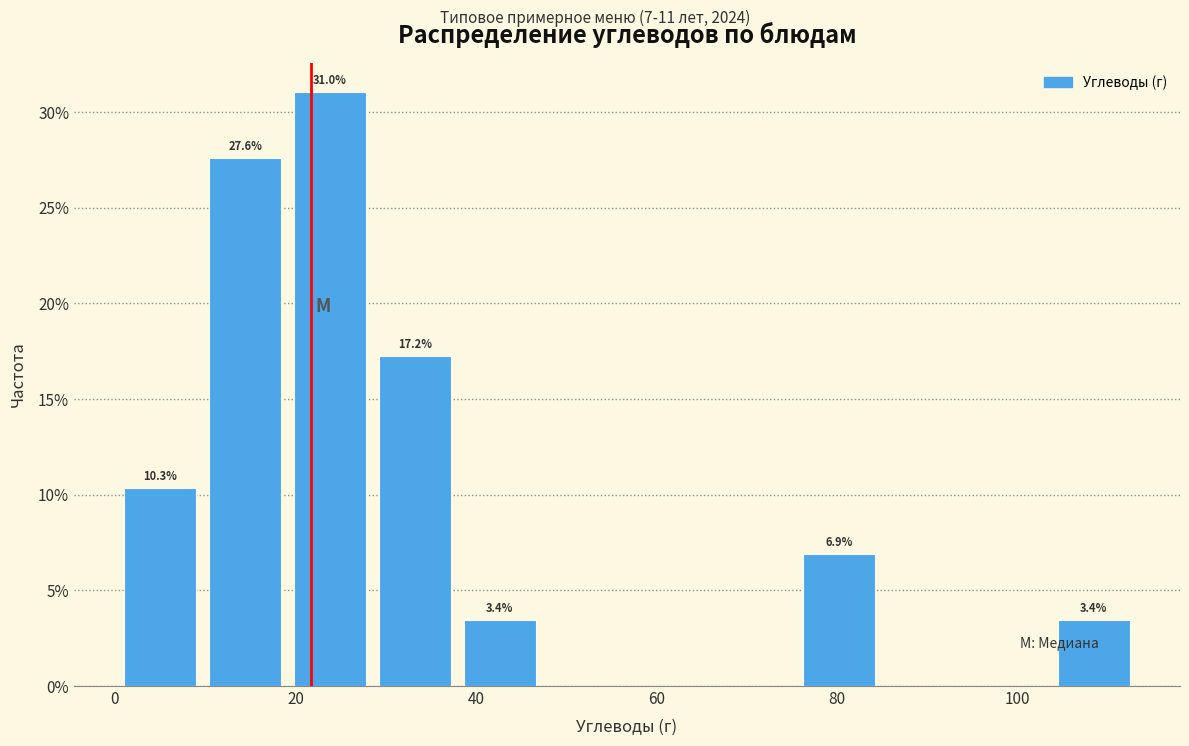

Which range on the x-axis has the tallest bar?

20 to 28